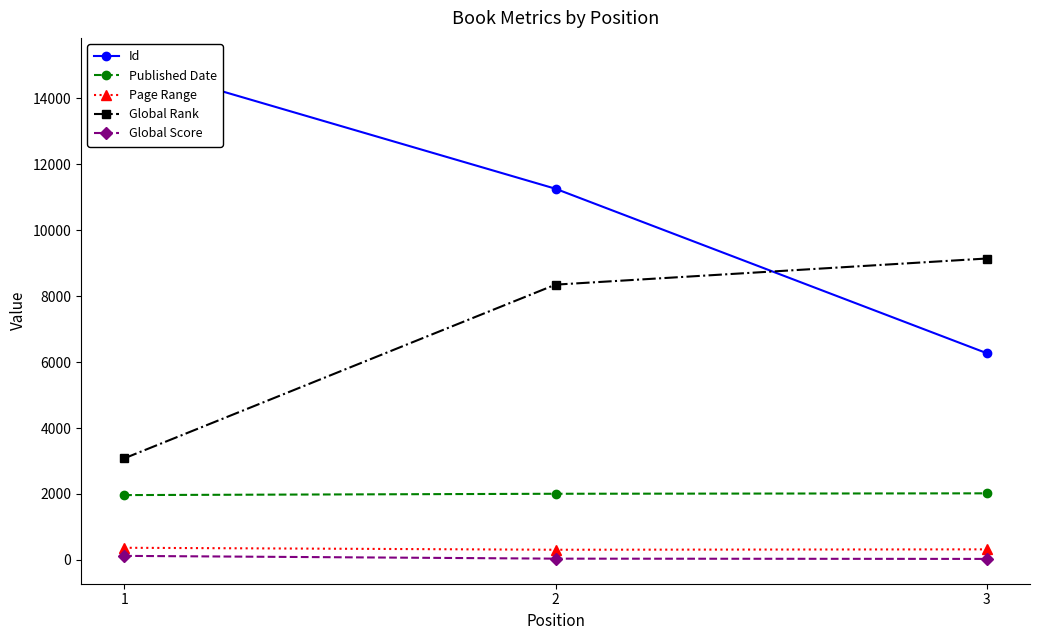

True or false: Id has a value of 5026 at 2.

False